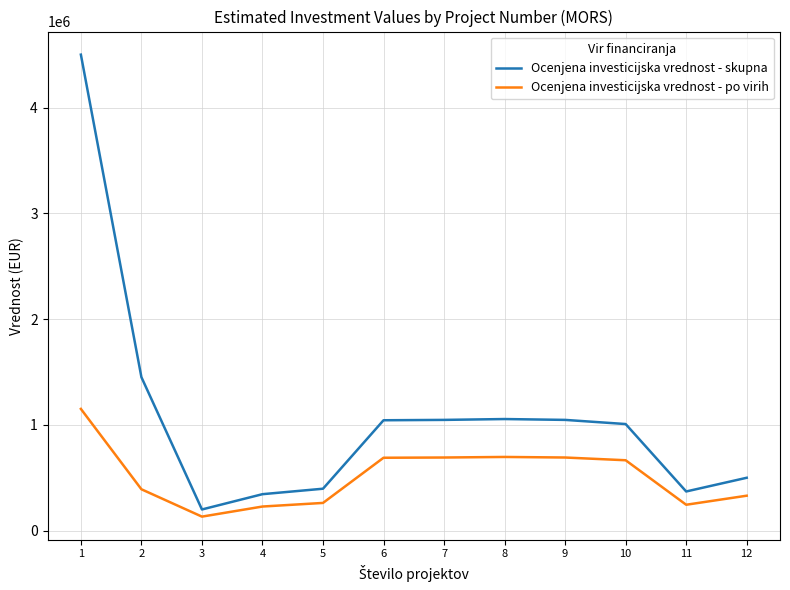

Is the value of Ocenjena investicijska vrednost - skupna at 7 greater than the value of Ocenjena investicijska vrednost - po virih at 9?

Yes